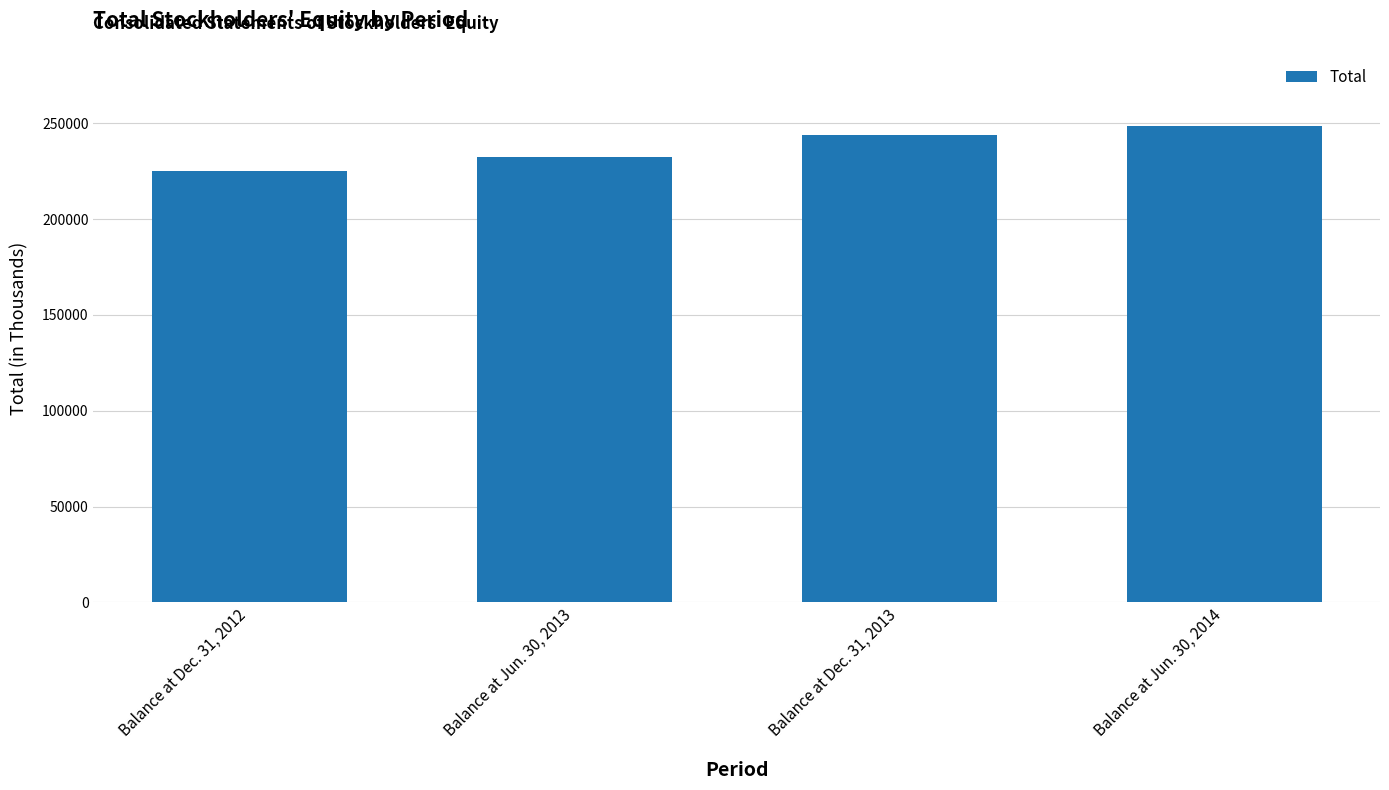

True or false: the data shows 349161 at Balance at Dec. 31, 2012.

False